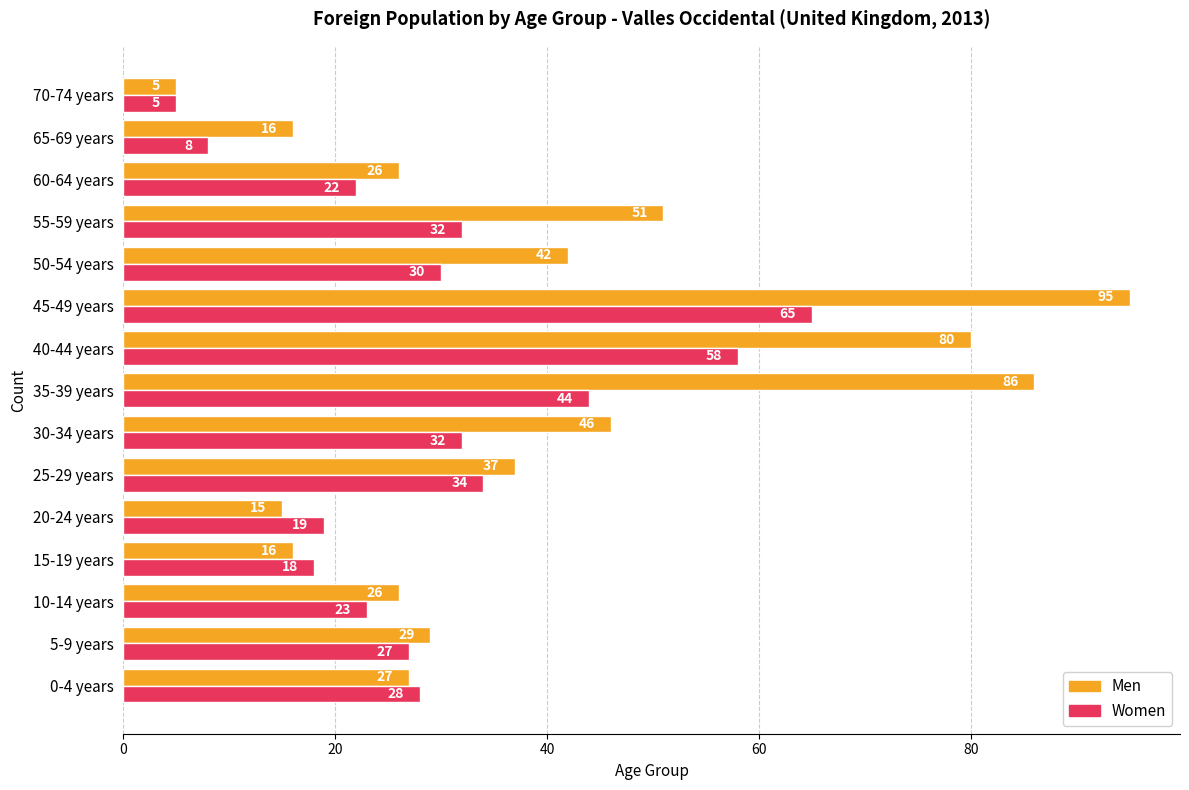

The value of Women at 25-29 years is 34. True or false?

True